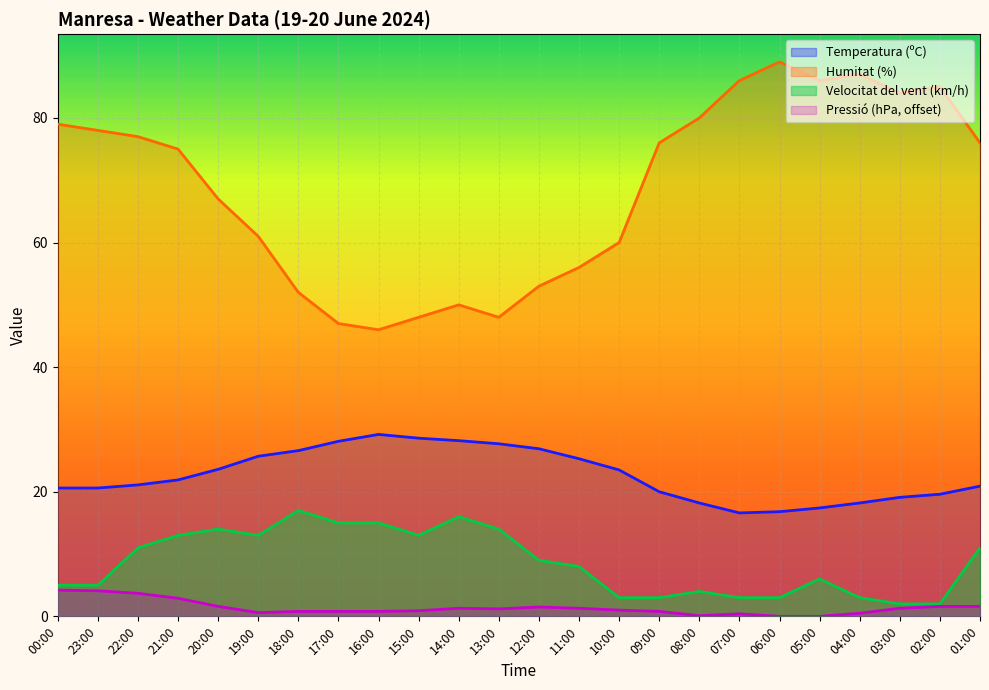

Reading left to right, transcribe all the data shown in this chart.

Temperatura (ºC): 00:00=20.6	23:00=20.6	22:00=21.1	21:00=21.9	20:00=23.6	19:00=25.7	18:00=26.6	17:00=28.1	16:00=29.2	15:00=28.6	14:00=28.2	13:00=27.7	12:00=26.9	11:00=25.3	10:00=23.5	09:00=20.0	08:00=18.2	07:00=16.6	06:00=16.8	05:00=17.4	04:00=18.2	03:00=19.1	02:00=19.6	01:00=20.9
Humitat (%): 00:00=79.0	23:00=78.0	22:00=77.0	21:00=75.0	20:00=67.0	19:00=61.0	18:00=52.0	17:00=47.0	16:00=46.0	15:00=48.0	14:00=50.0	13:00=48.0	12:00=53.0	11:00=56.0	10:00=60.0	09:00=76.0	08:00=80.0	07:00=86.0	06:00=89.0	05:00=86.0	04:00=87.0	03:00=84.0	02:00=85.0	01:00=76.0
Velocitat del vent (km/h): 00:00=5.0	23:00=5.0	22:00=11.0	21:00=13.0	20:00=14.0	19:00=13.0	18:00=17.0	17:00=15.0	16:00=15.0	15:00=13.0	14:00=16.0	13:00=14.0	12:00=9.0	11:00=8.0	10:00=3.0	09:00=3.0	08:00=4.0	07:00=3.0	06:00=3.0	05:00=6.0	04:00=3.0	03:00=2.0	02:00=2.0	01:00=11.0
Pressió (hPa): 00:00=4.2	23:00=4.1	22:00=3.7	21:00=2.9	20:00=1.6	19:00=0.6	18:00=0.8	17:00=0.8	16:00=0.8	15:00=0.9	14:00=1.3	13:00=1.2	12:00=1.5	11:00=1.3	10:00=1.0	09:00=0.8	08:00=0.1	07:00=0.4	06:00=0.0	05:00=0.0	04:00=0.5	03:00=1.3	02:00=1.6	01:00=1.6